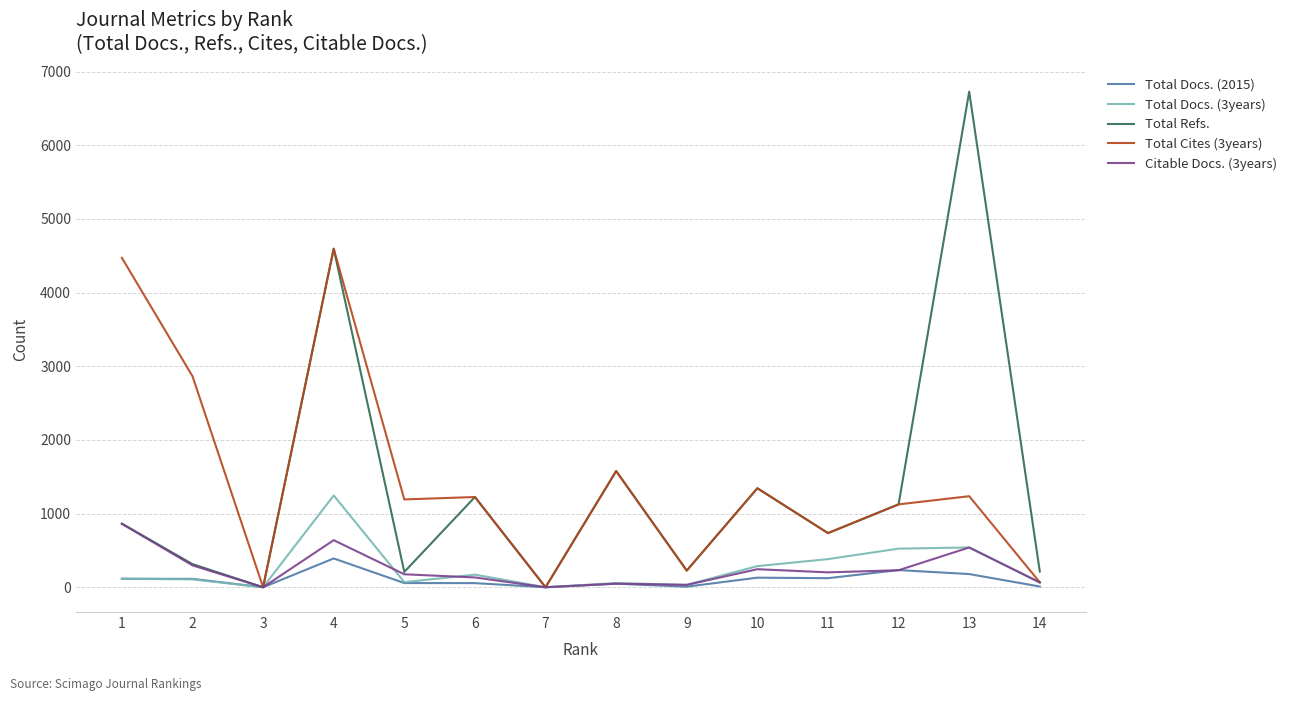

The value of Citable Docs. (3years) at 3 is 376. True or false?

False